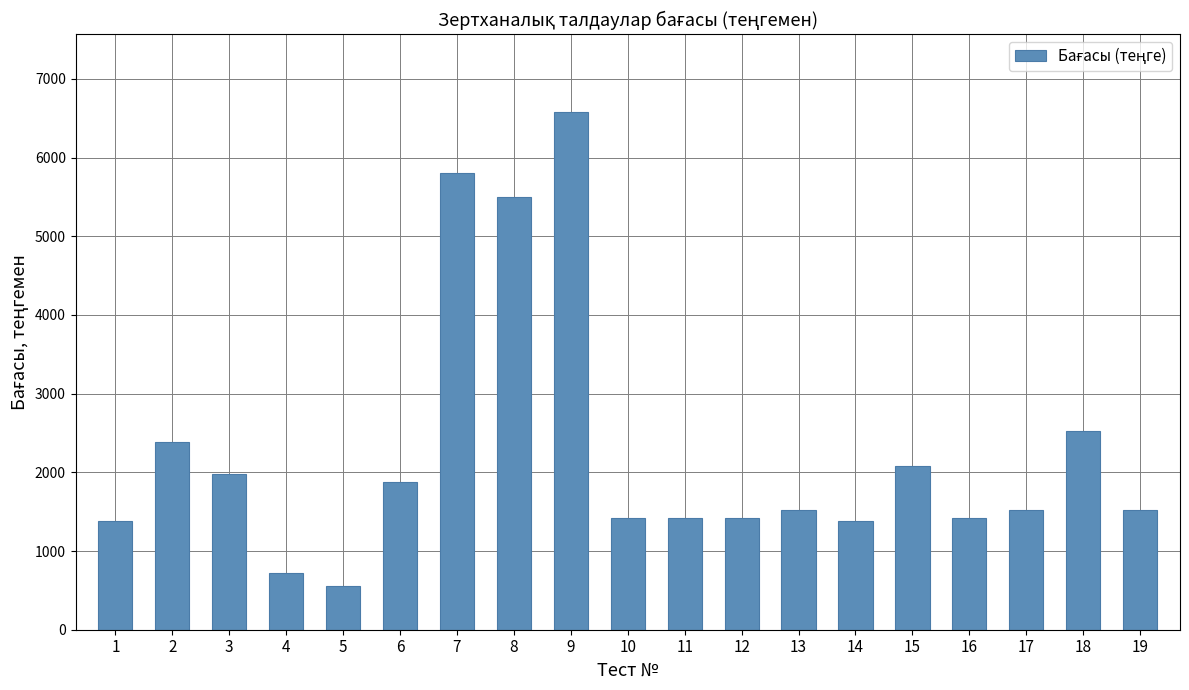

What is the approximate value at 11, to the nearest 100?

1400